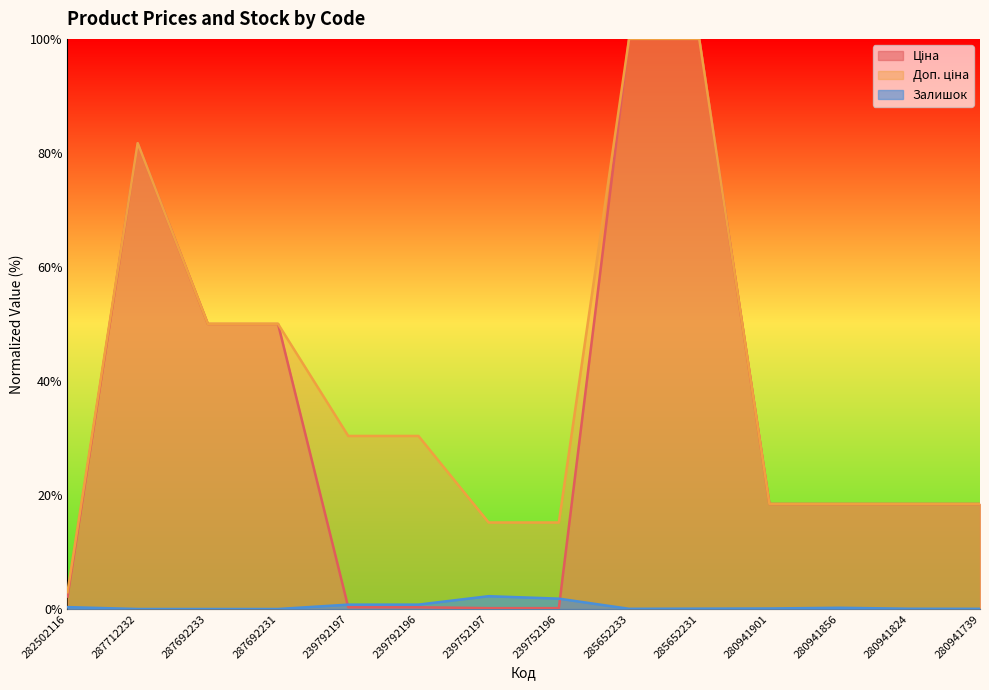

Between 239752197 and 239752196, which series saw the biggest shift?

Залишок